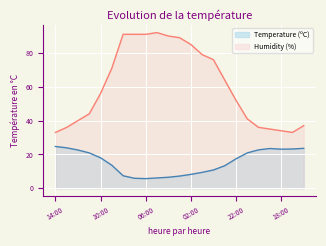

True or false: Temperature (ºC) and Humidity (%) cross at least once.

False